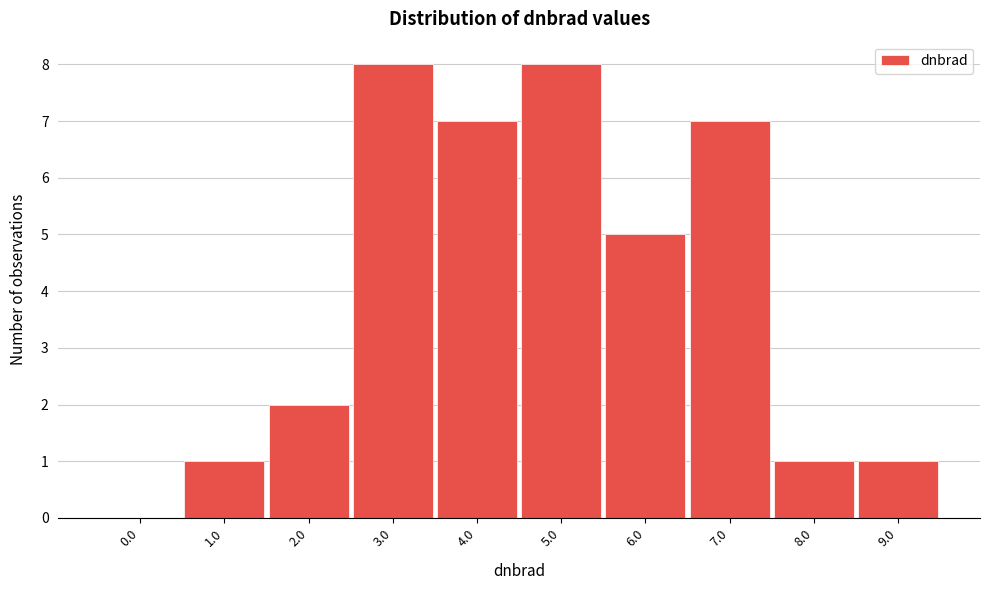

Reading left to right, extract all data points from this chart.

0.0=0	1.0=1	2.0=2	3.0=8	4.0=7	5.0=8	6.0=5	7.0=7	8.0=1	9.0=1